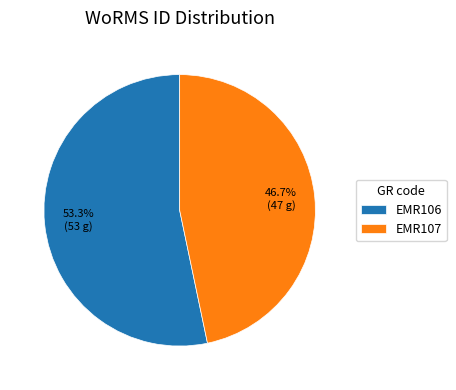

Count the number of slices in the pie.

2